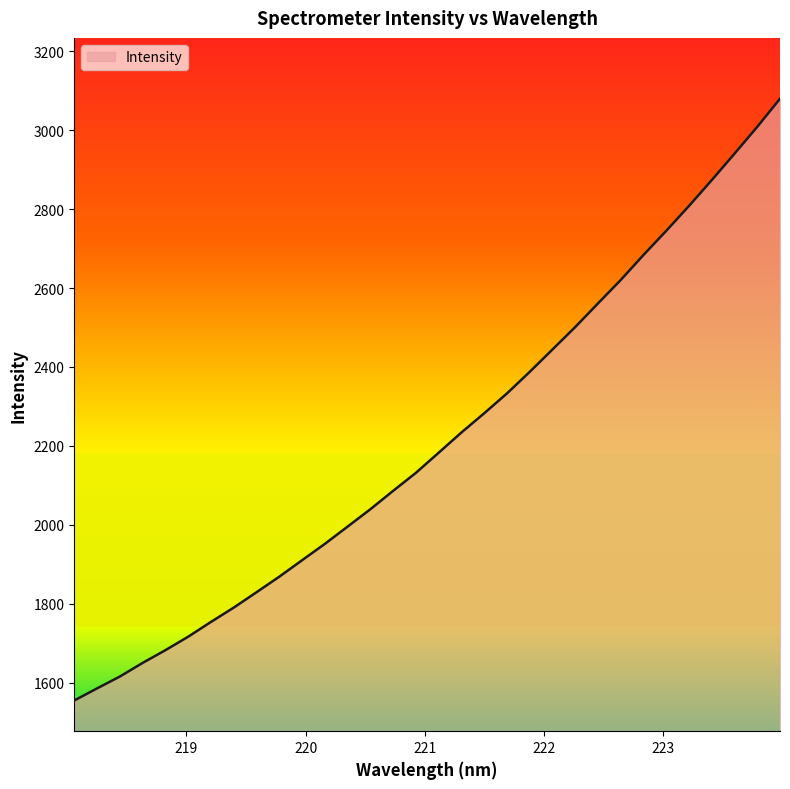

How many lines are shown in the chart?

1